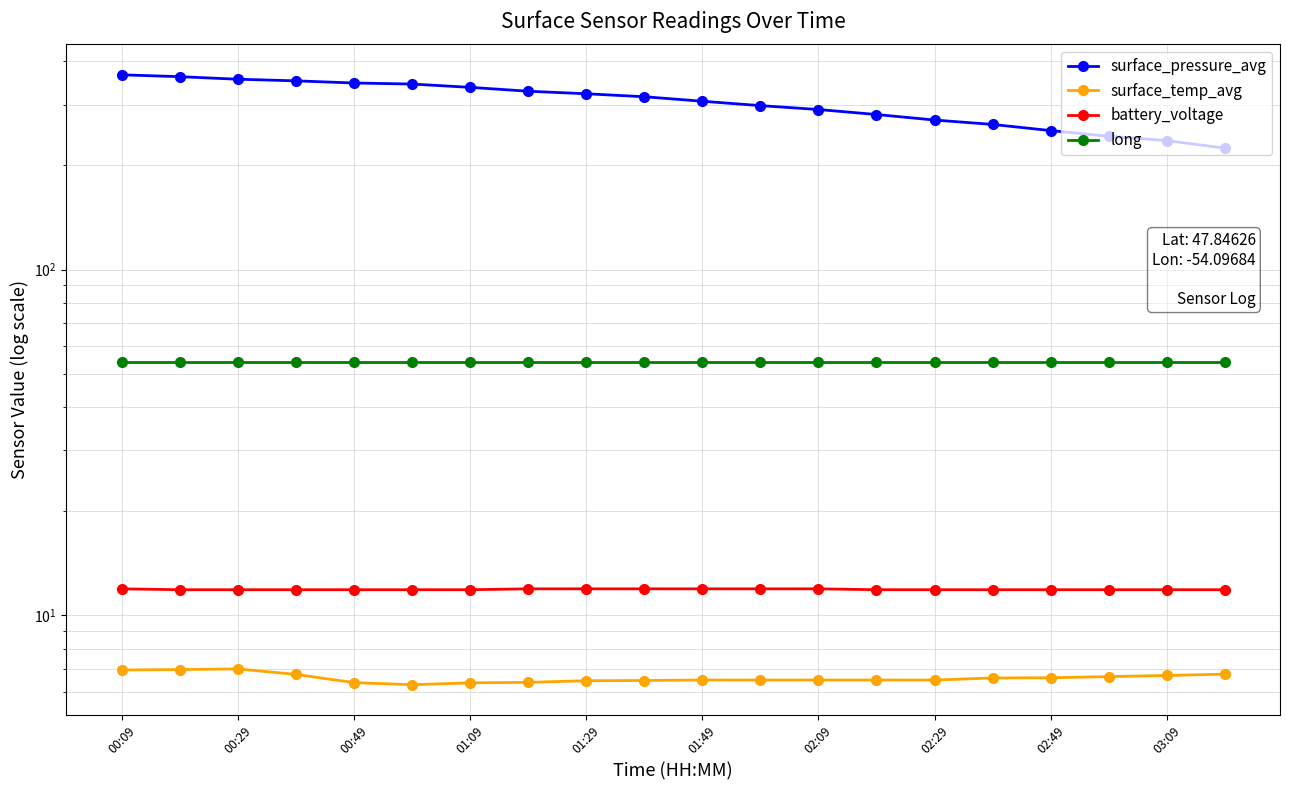

Which category has the highest value across all series?

00:09